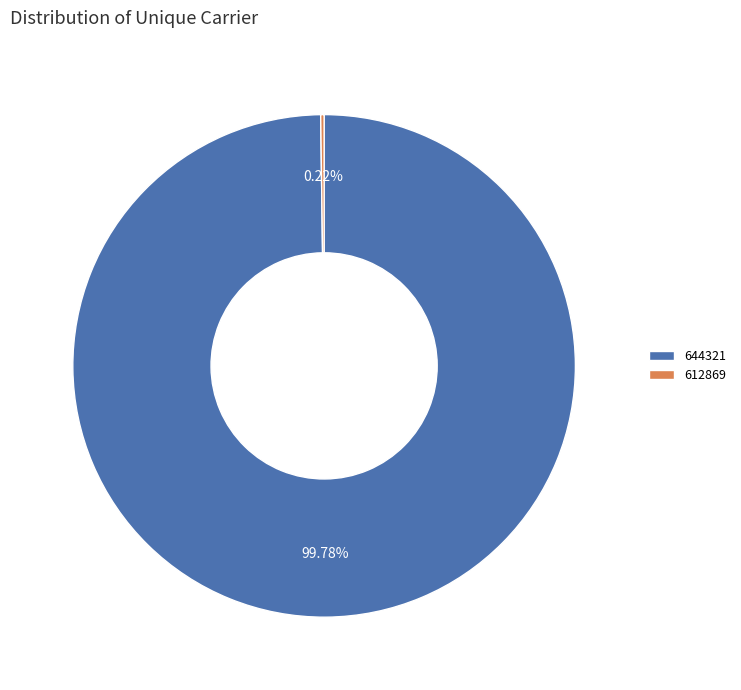

To the nearest percent, what percentage of the pie is 644321?

100%